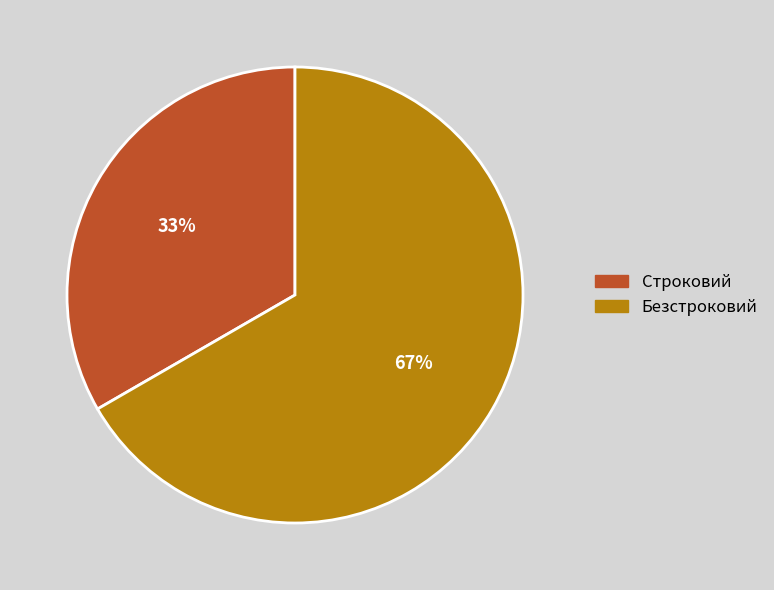

Which slice is the smallest?

Строковий